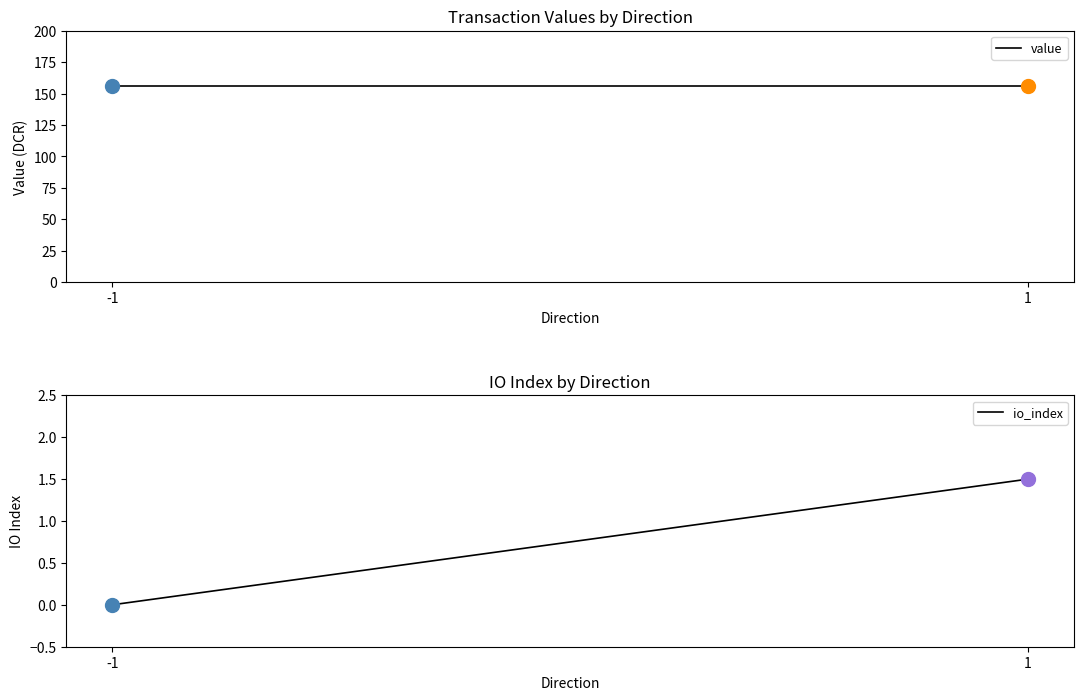

Which series has the largest total across all categories?

value